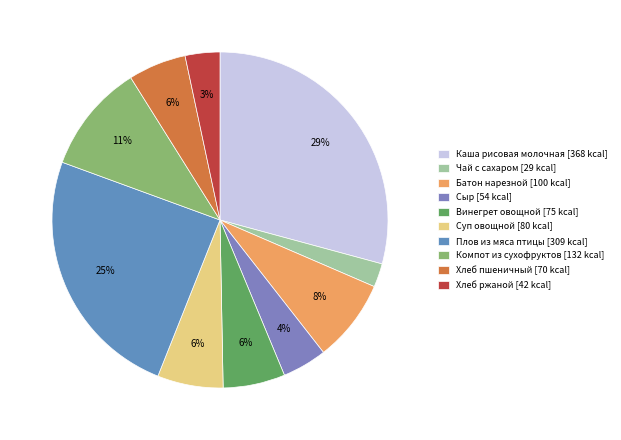

Approximately how many times larger is the value at Компот из сухофруктов compared to Чай с сахаром?

4.6